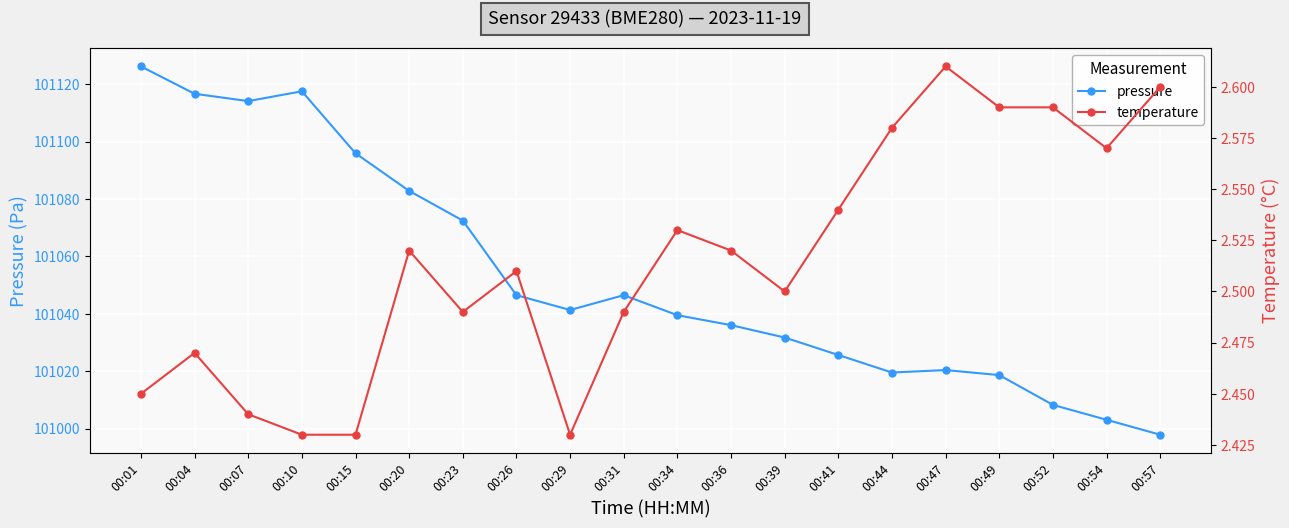

Which series has the widest spread of values?

pressure